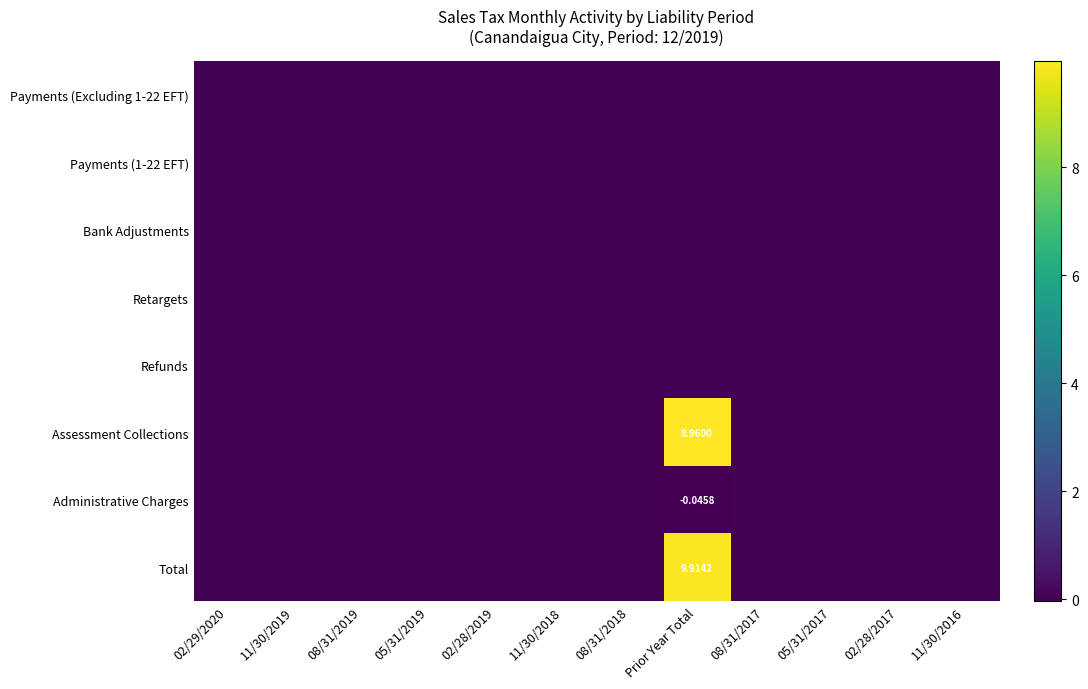

At which category is the sum across all series the highest?

Prior Year Total